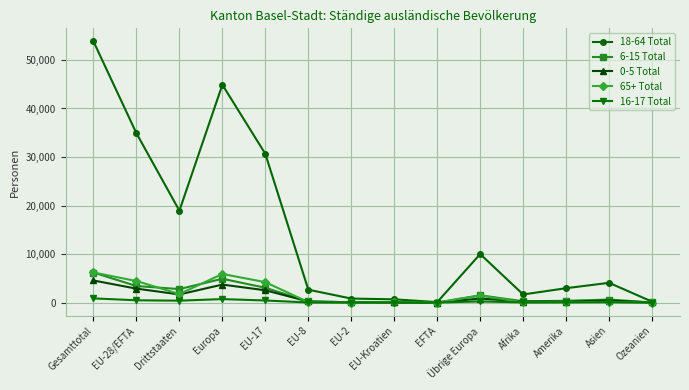

Is it true that 6-15 Total equals 6189 at Gesamttotal?

True